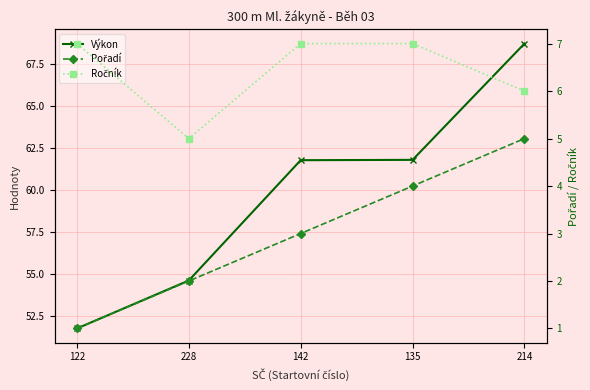

What is the label of the 5th point from the right?

122